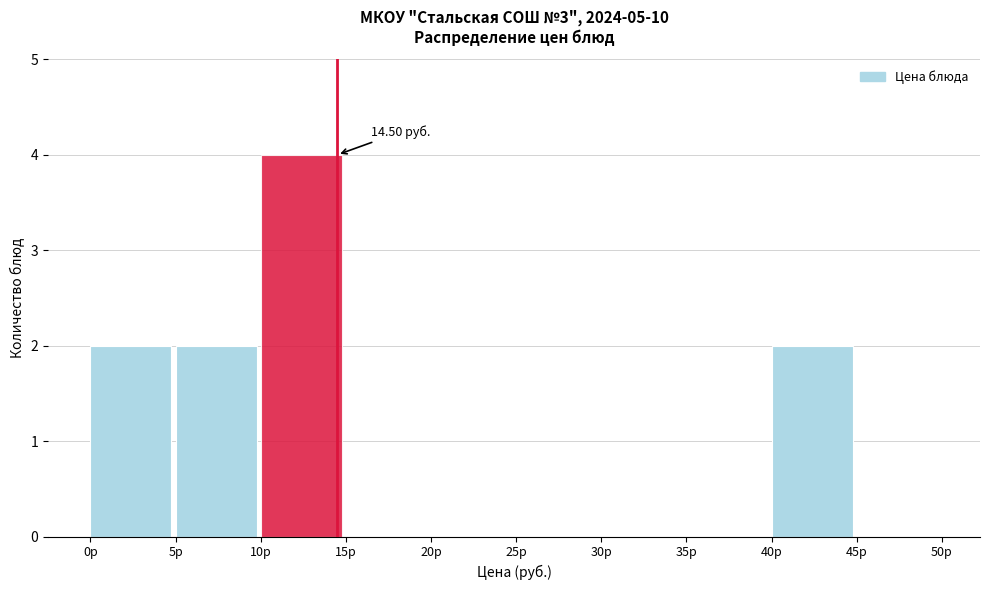

Which range on the x-axis has the tallest bar?

10 to 15